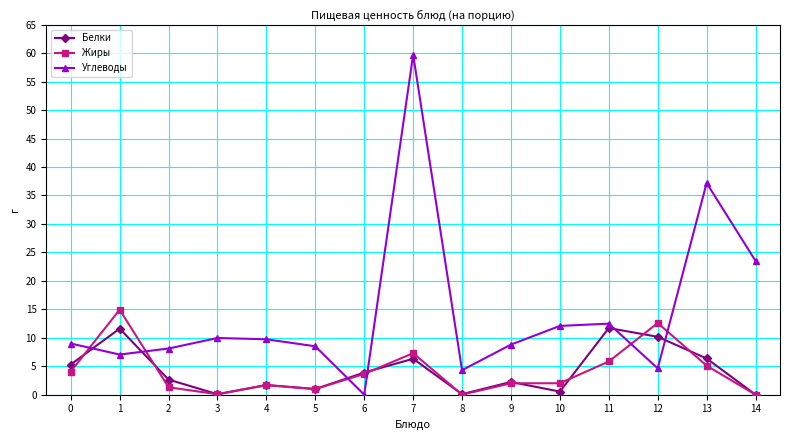

How many categories are shown in the chart?

15